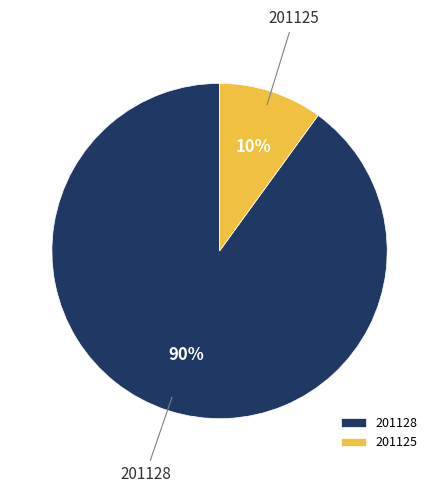

Is there a majority slice in this chart?

Yes